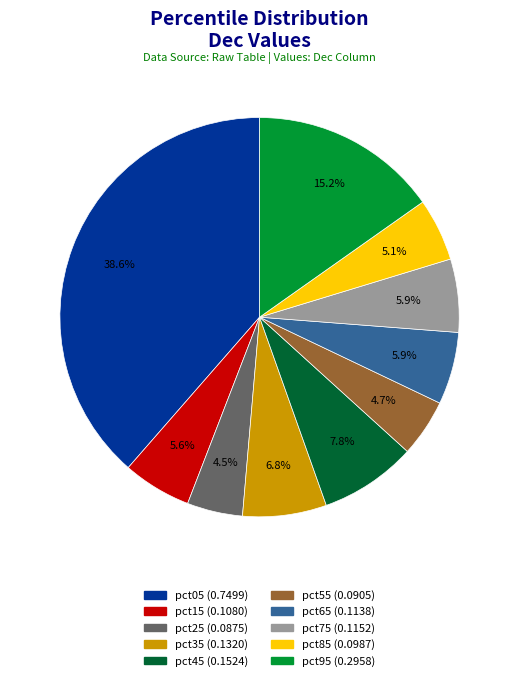

Does any single category account for the majority?

No